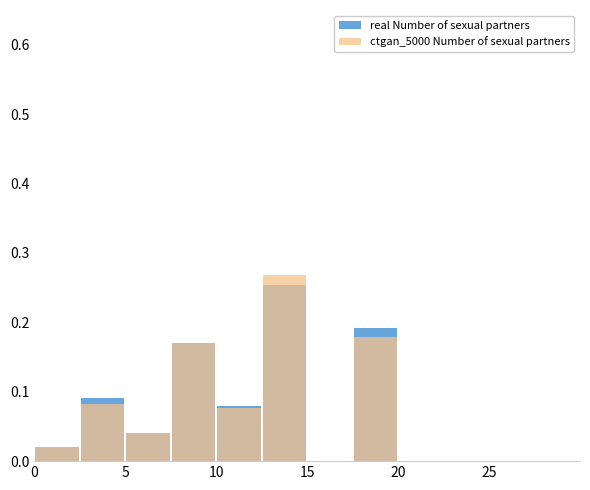

What is the greatest value displayed?

0.3